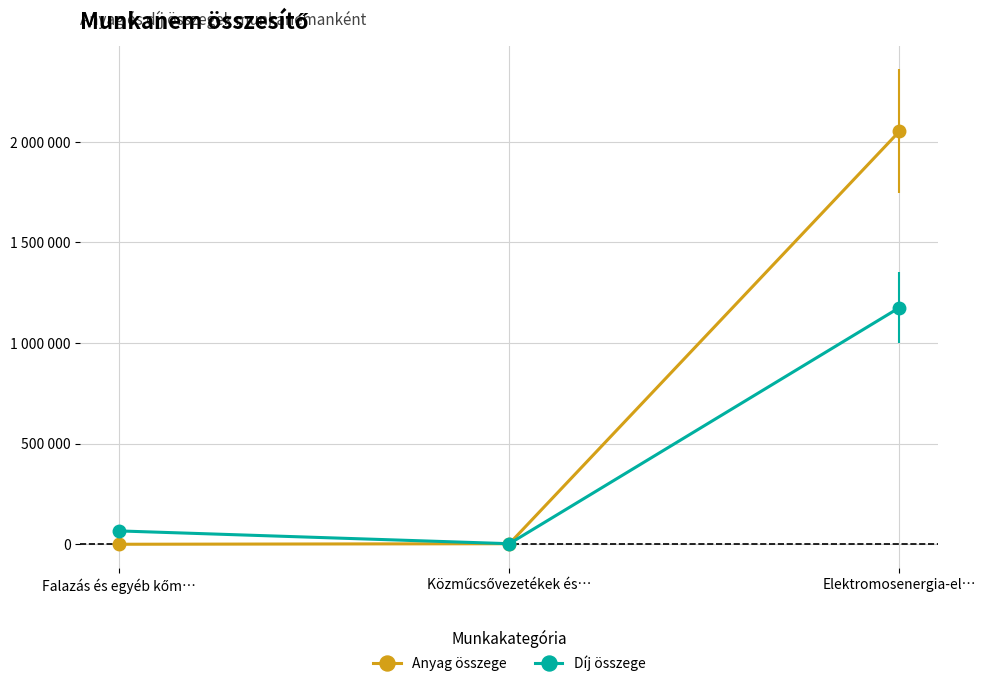

What is the difference between the Anyag összege values at Falazás és egyéb kőm… and Közműcsővezetékek és…?

2750